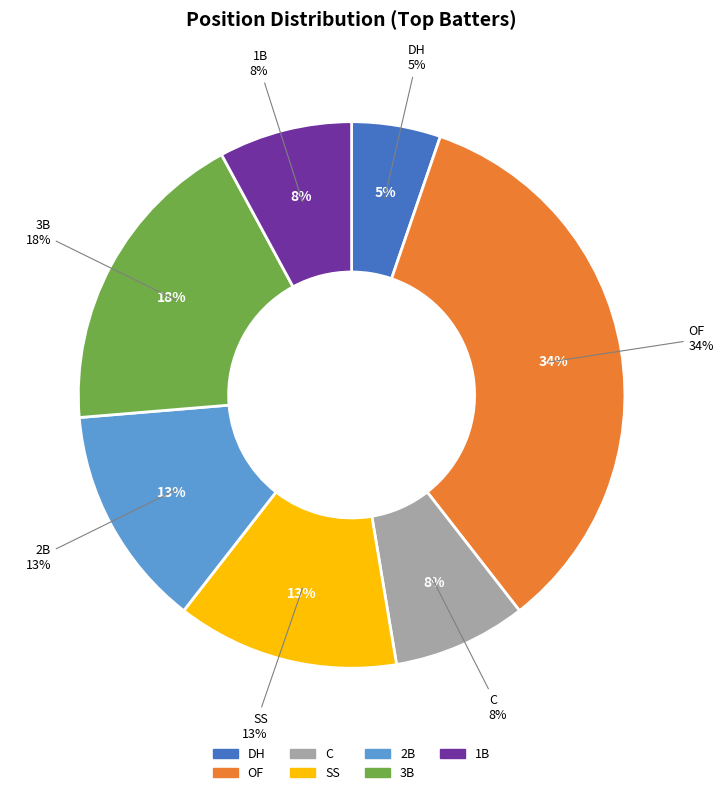

Between C and 3B, which is larger?

3B